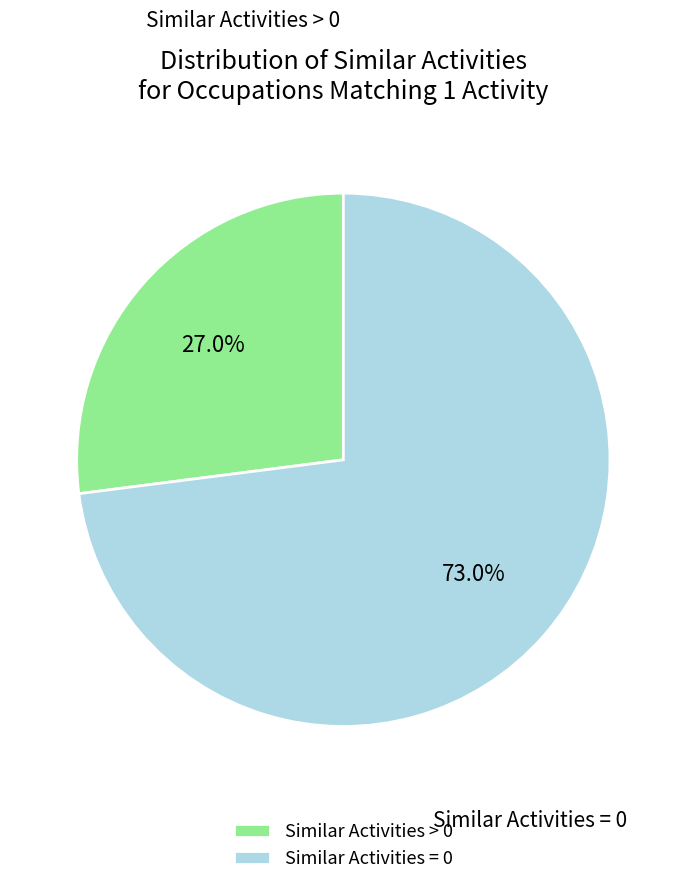

Rank the categories by value from lowest to highest.

Similar Activities > 0, Similar Activities = 0